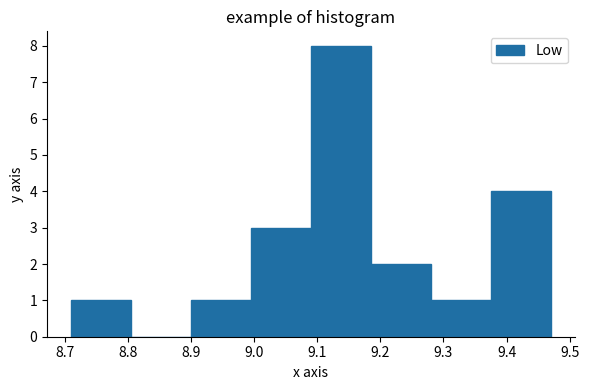

Reading left to right, transcribe this chart: for each bar, give the range it covers on the x-axis and its height. Neither the bar edges nor the heights are printed on the chart, so give them approximately, as read against the axes.

8.710 to 8.805: 1
8.805 to 8.900: 0
8.900 to 8.995: 1
8.995 to 9.090: 3
9.090 to 9.185: 8
9.185 to 9.280: 2
9.280 to 9.375: 1
9.375 to 9.470: 4